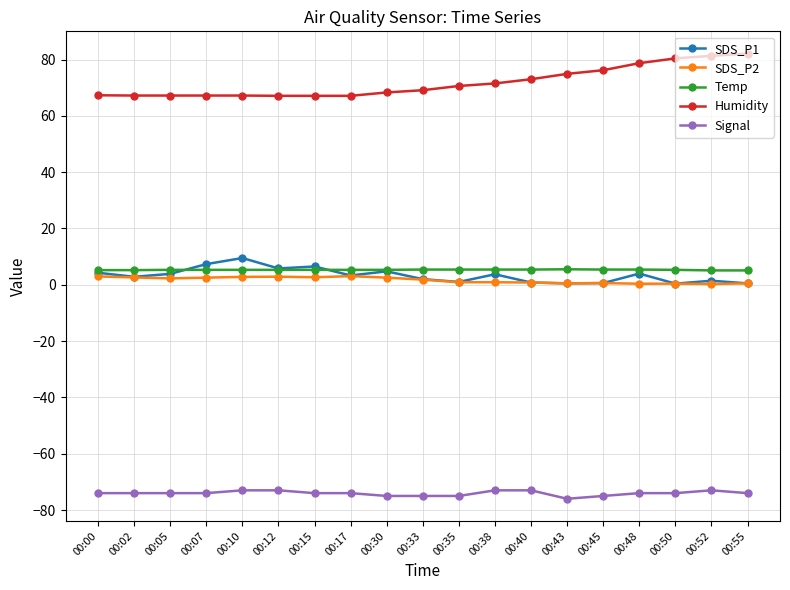

List the series in order of their peak value, highest first.

Humidity, SDS_P1, Temp, SDS_P2, Signal